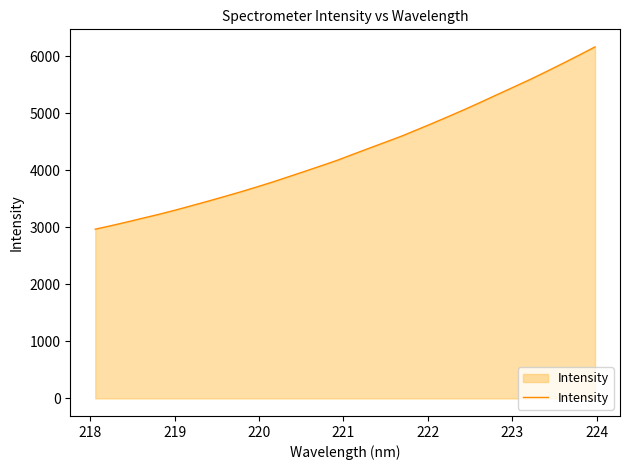

What is the difference between the maximum and minimum values?

3196.7